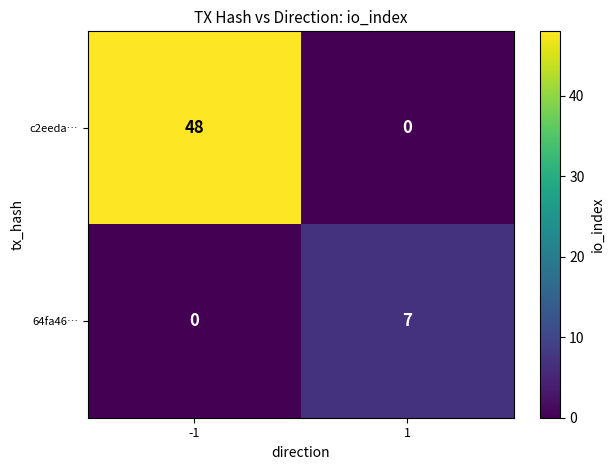

Which category has the highest value across all series?

-1